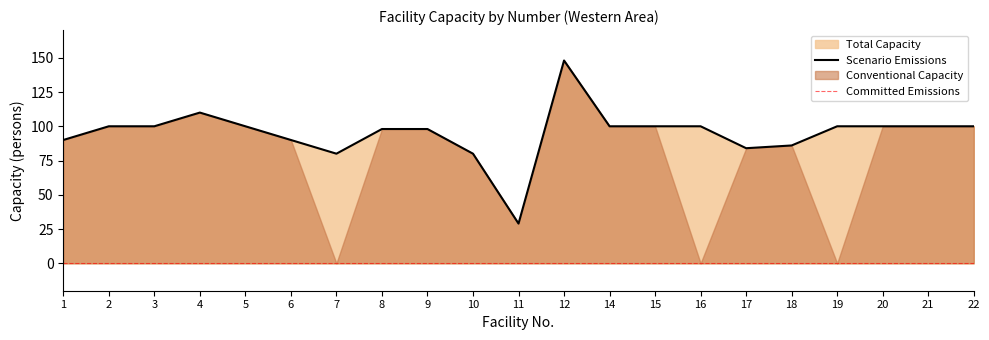

Is it true that Scenario Emissions equals 67 at 14?

False